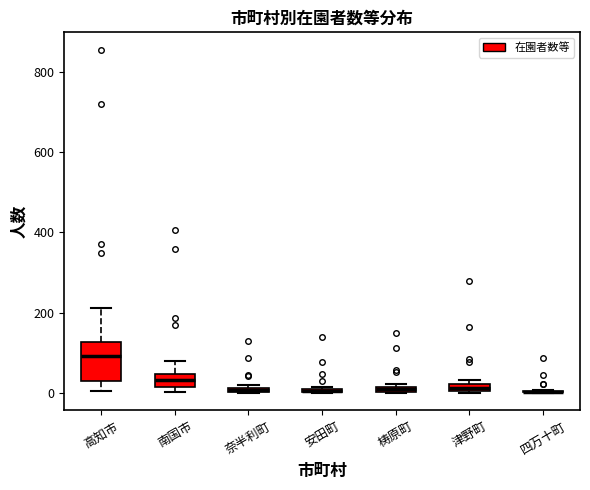

Which box is the tallest, from its lower edge to its upper edge?

高知市